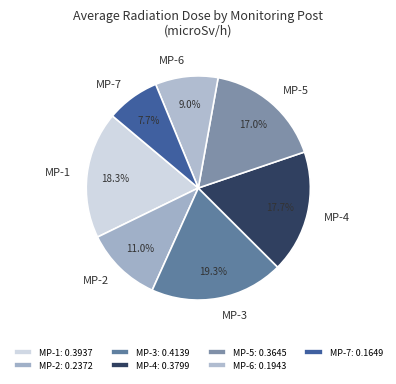

What percentage is the MP-4 slice, to the nearest percent?

18%